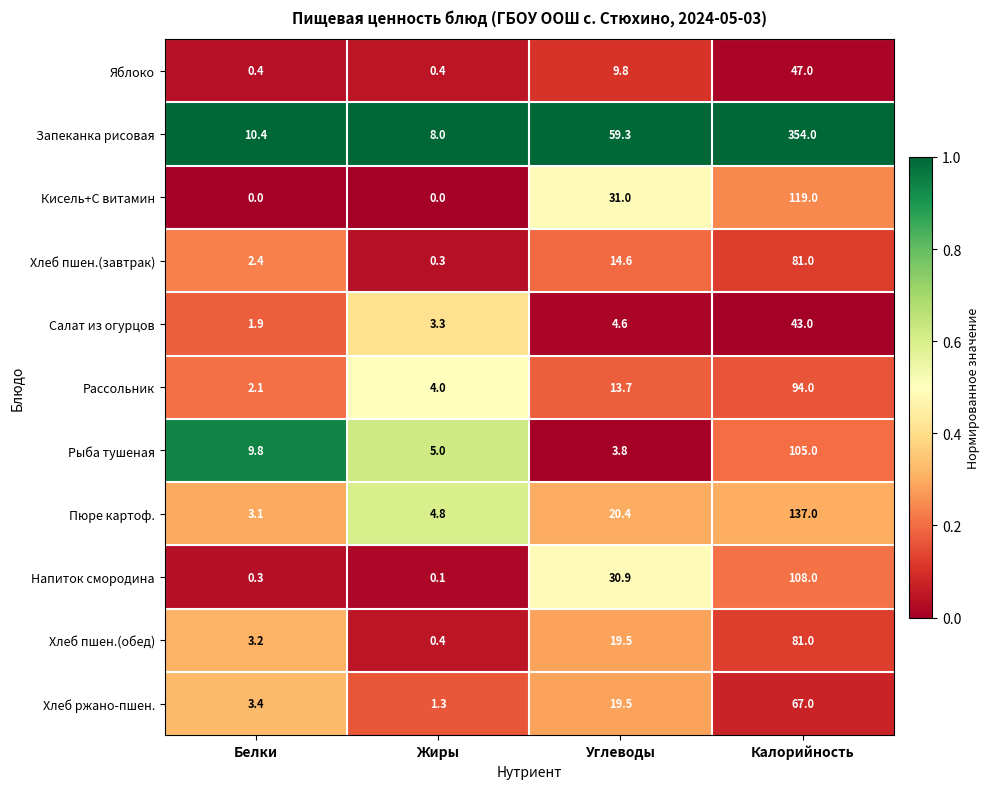

Which label corresponds to the largest value in the chart?

Калорийность